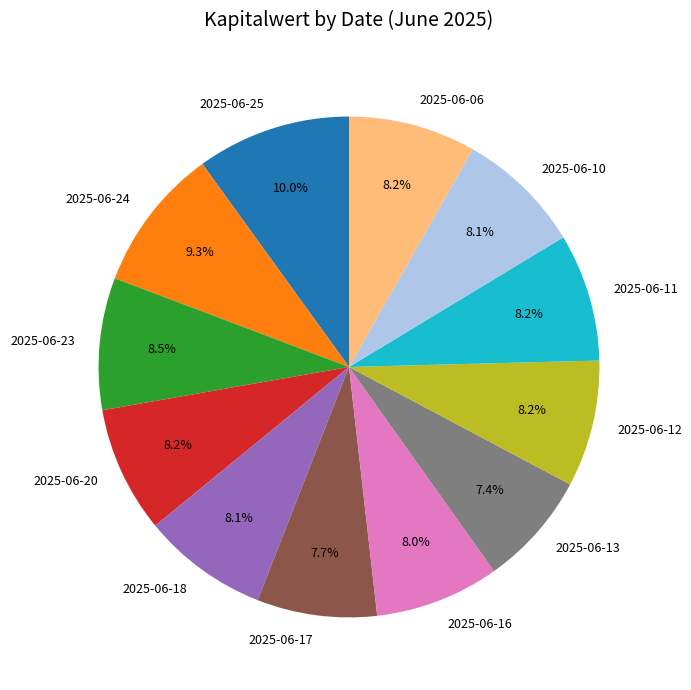

How many segments does this pie chart have?

12